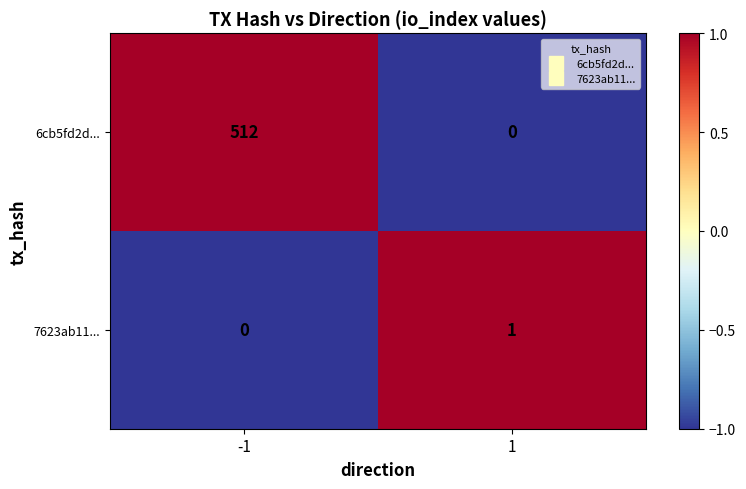

Which series changed the most between -1 and 1?

6cb5fd2d...